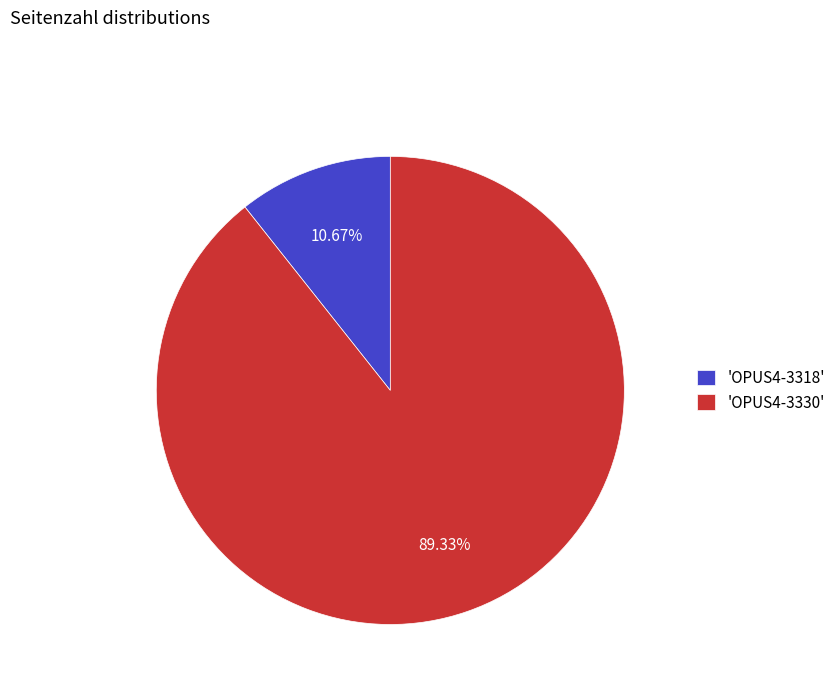

Which category has the smallest portion of the pie?

'OPUS4-3318'